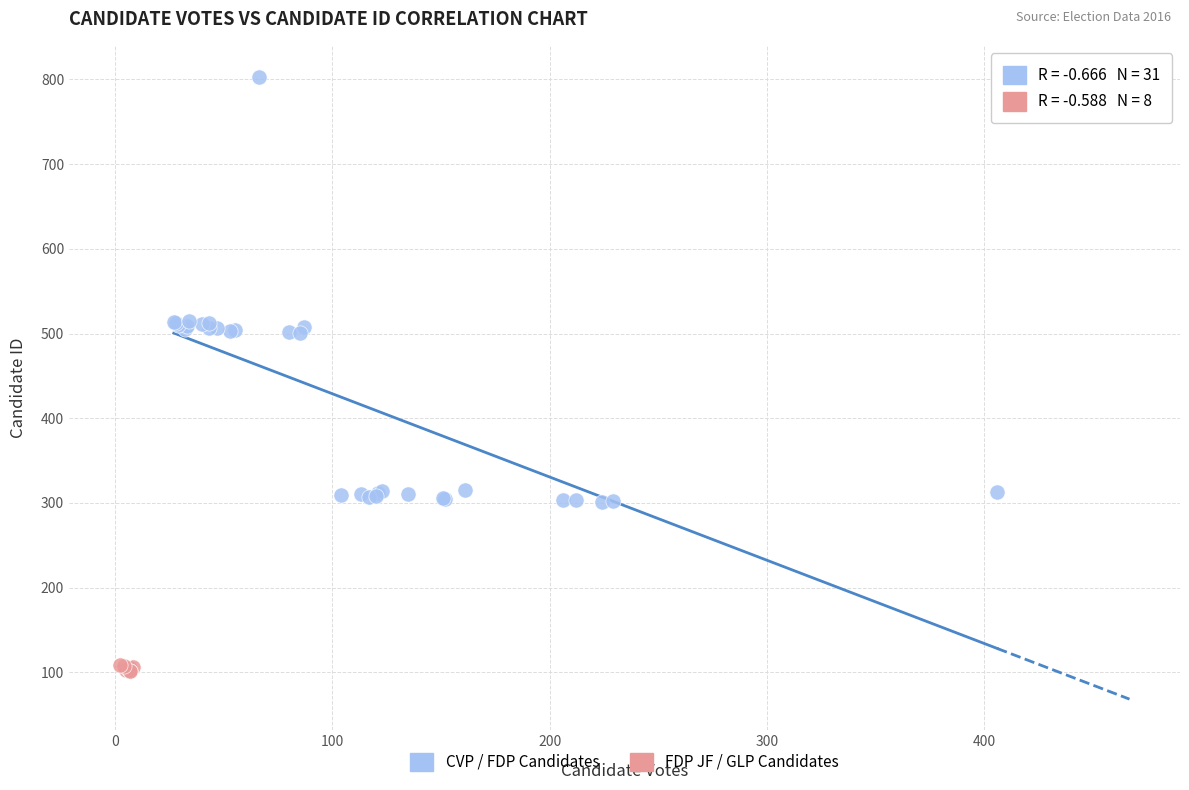

Which series has the widest spread of Y values?

CVP / FDP Candidates